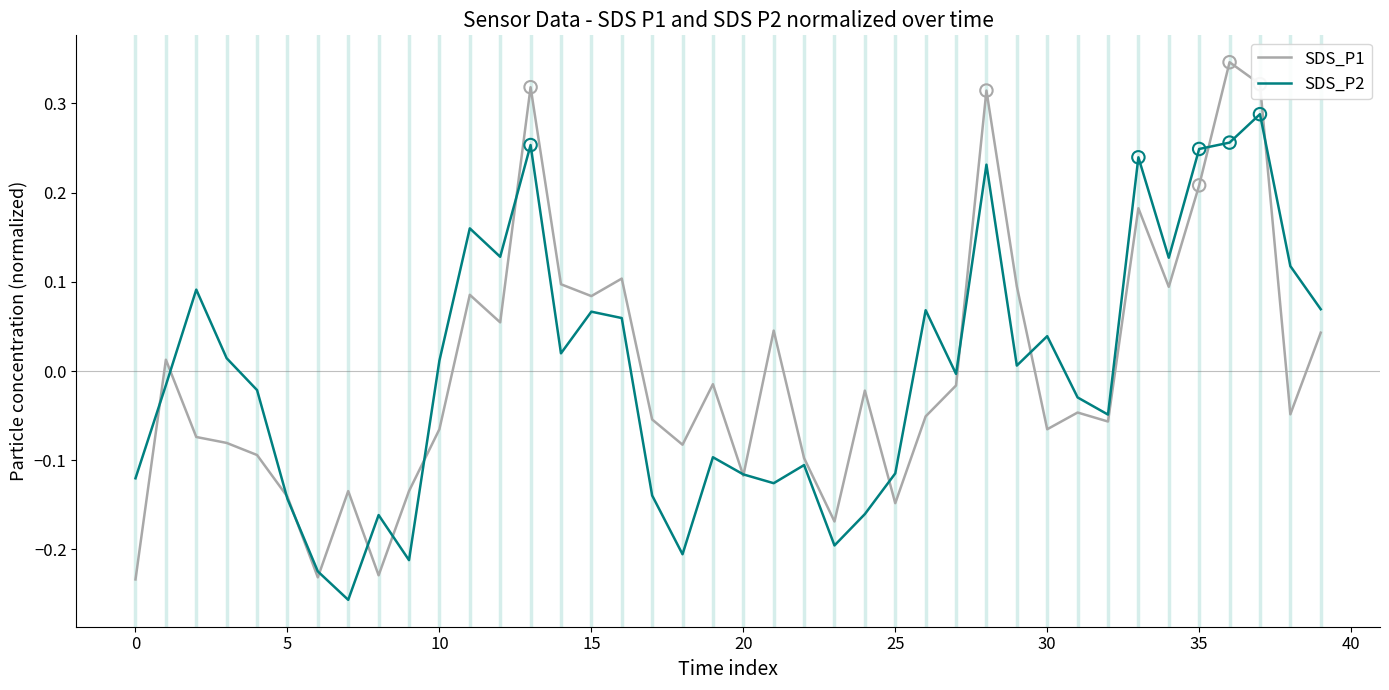

Which series has the largest range (max minus min)?

SDS_P1